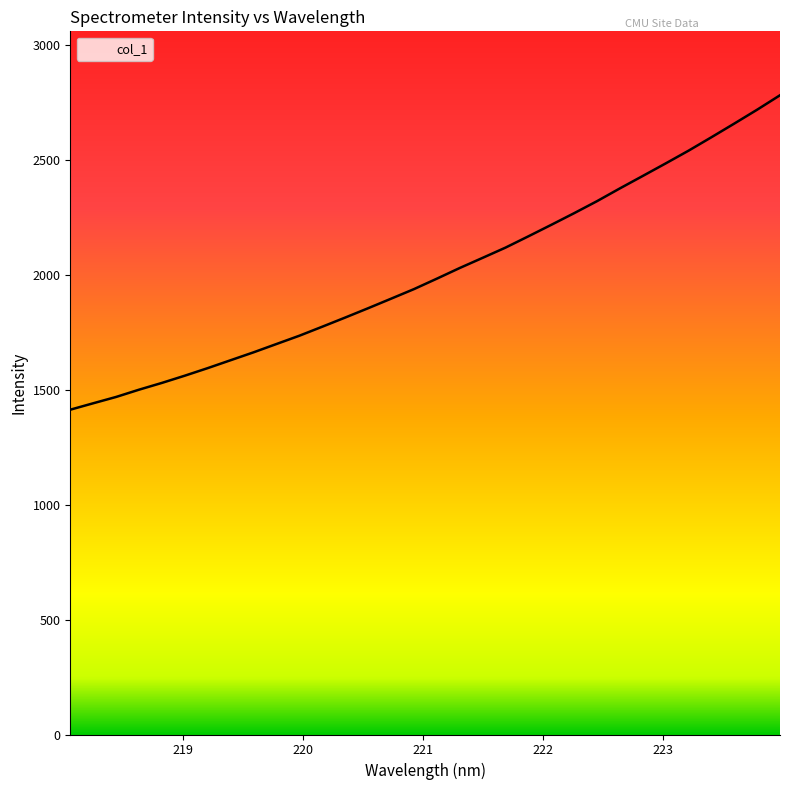

Count the number of data series in this chart.

1